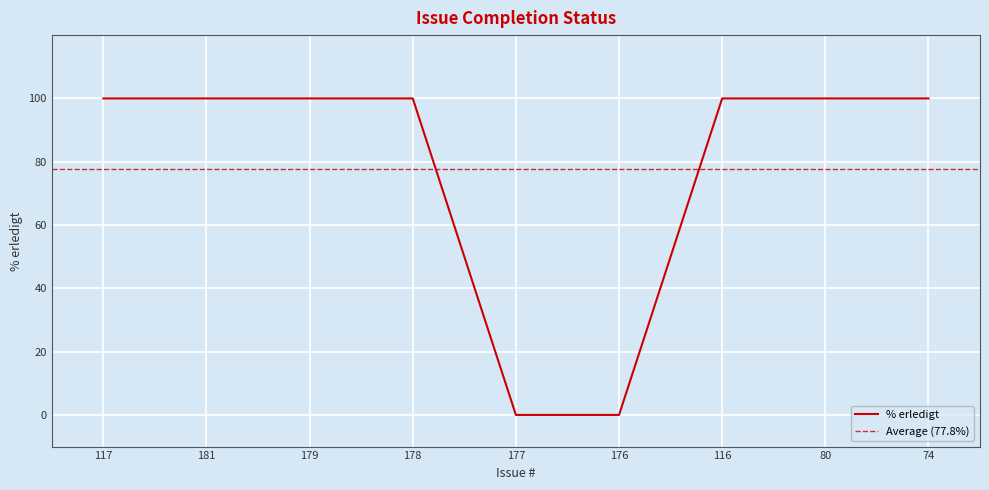

Reading right to left, transcribe all the data shown in this chart.

74=100	80=100	116=100	176=0	177=0	178=100	179=100	181=100	117=100